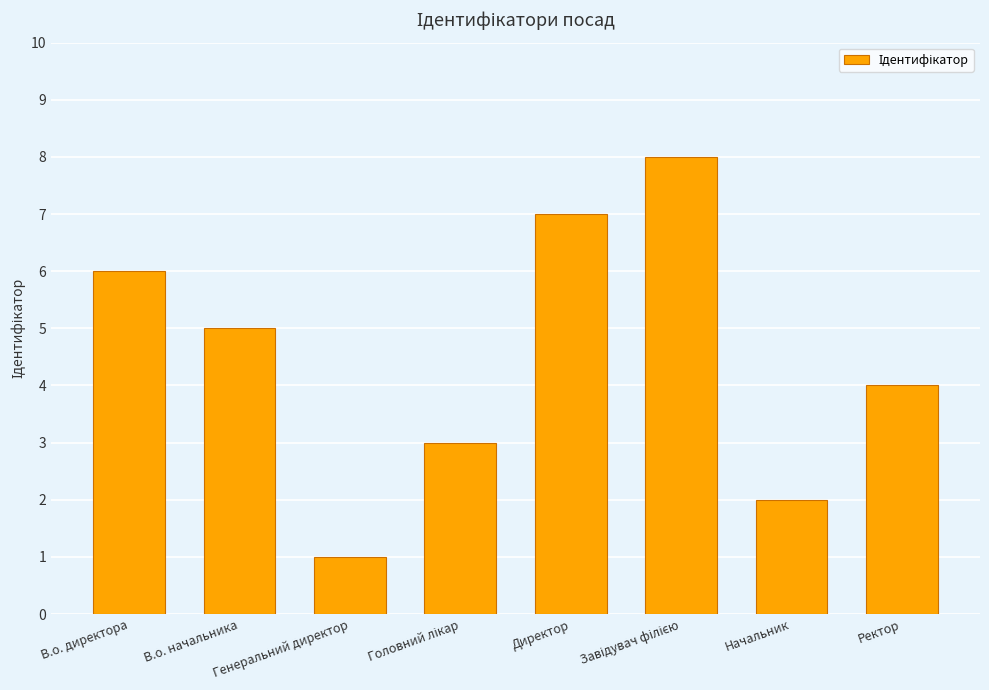

What is the label of the 1st bar from the right?

Ректор